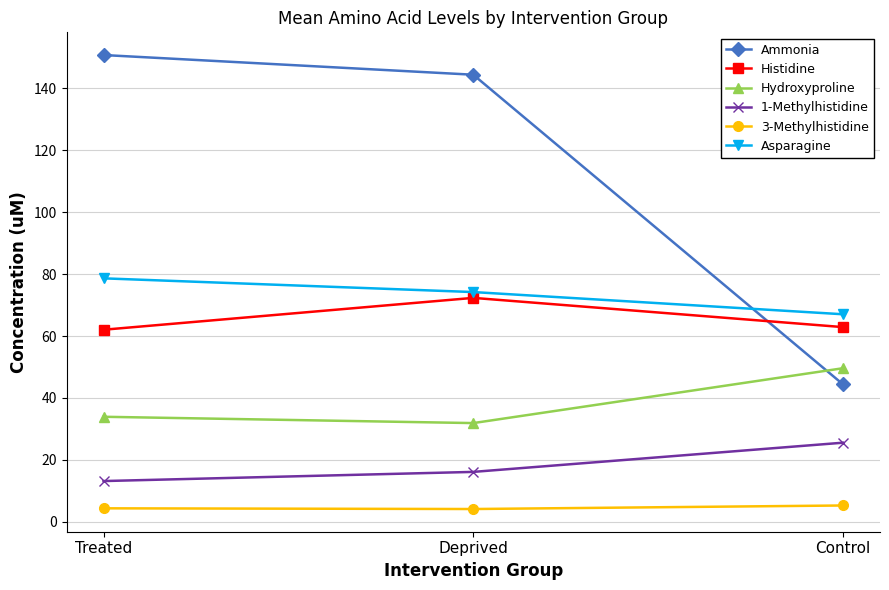

What is the sum of all 1-Methylhistidine values?

54.8